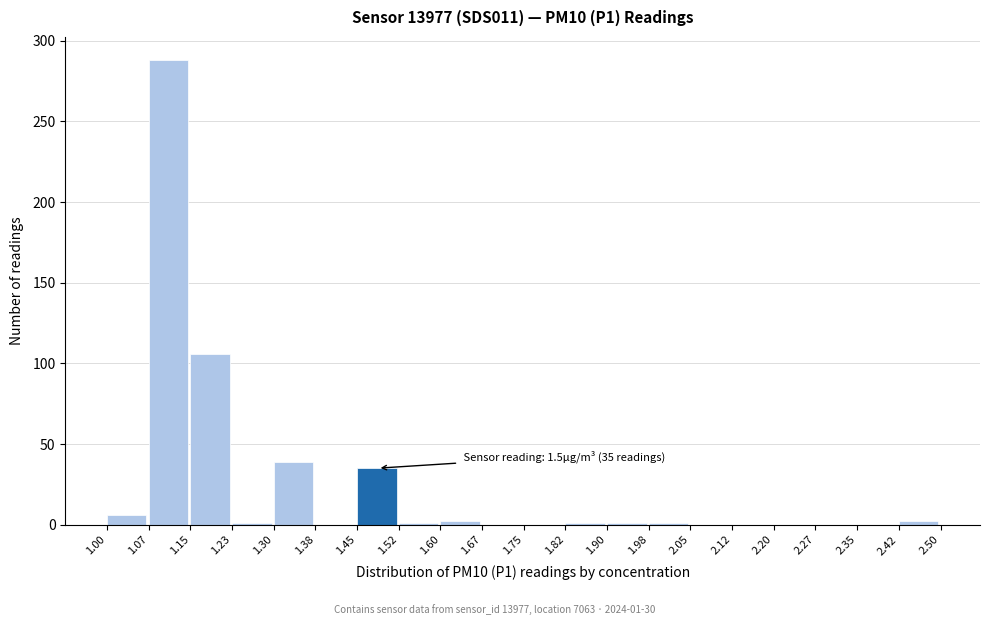

Over which range of the x-axis is the bar tallest?

1.07 to 1.15